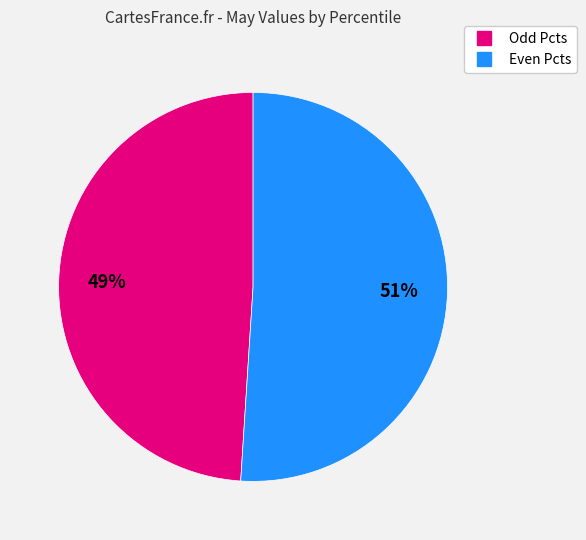

Is there a majority slice in this chart?

Yes